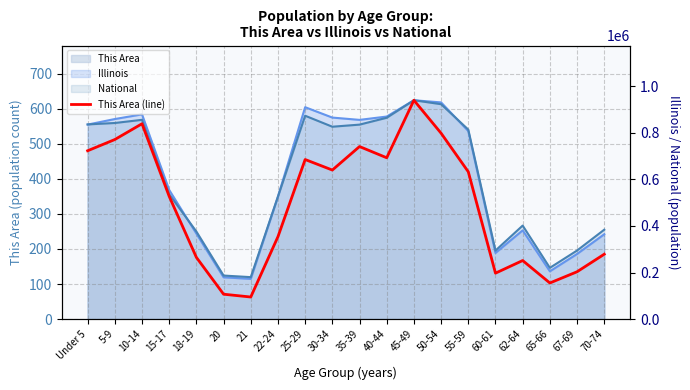

List the labels in order of value, smallest first.

21, 20, 65-66, 67-69, 60-61, 70-74, 18-19, 62-64, 22-24, 15-17, 55-59, Under 5, 35-39, 5-9, 30-34, 40-44, 10-14, 25-29, 50-54, 45-49